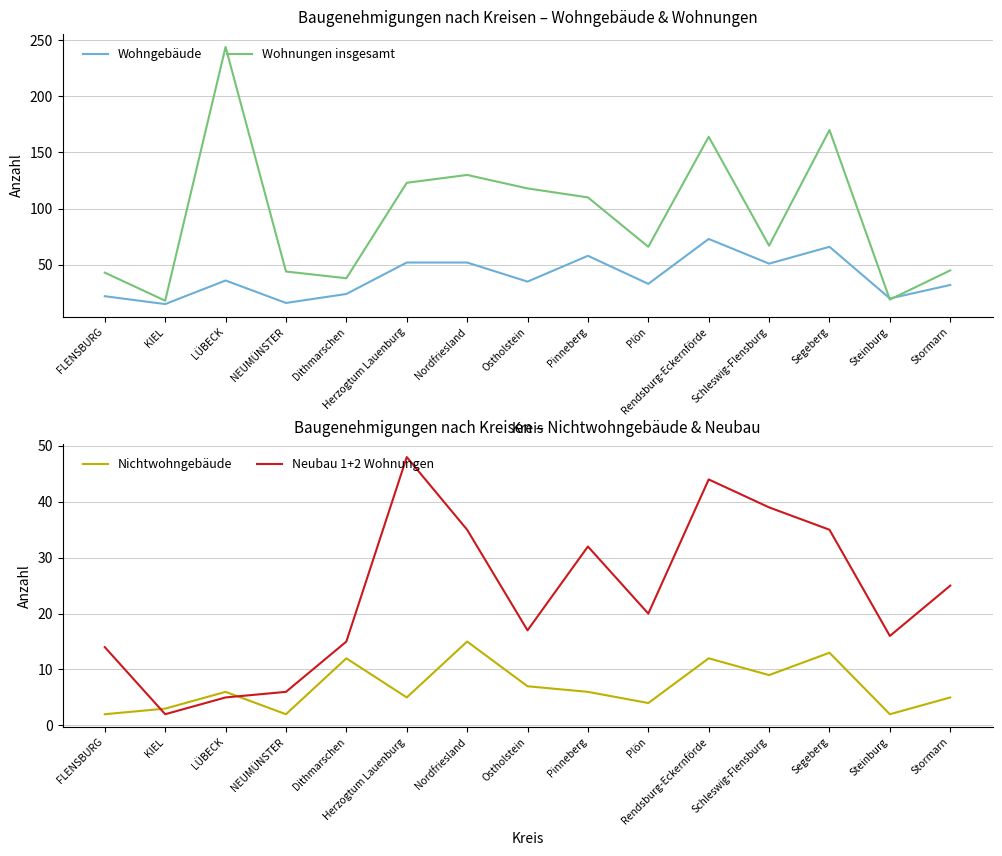

At KIEL, list the series in order from largest to smallest.

Wohnungen insgesamt, Wohngebäude, Nichtwohngebäude, Neubau 1+2 Wohnungen